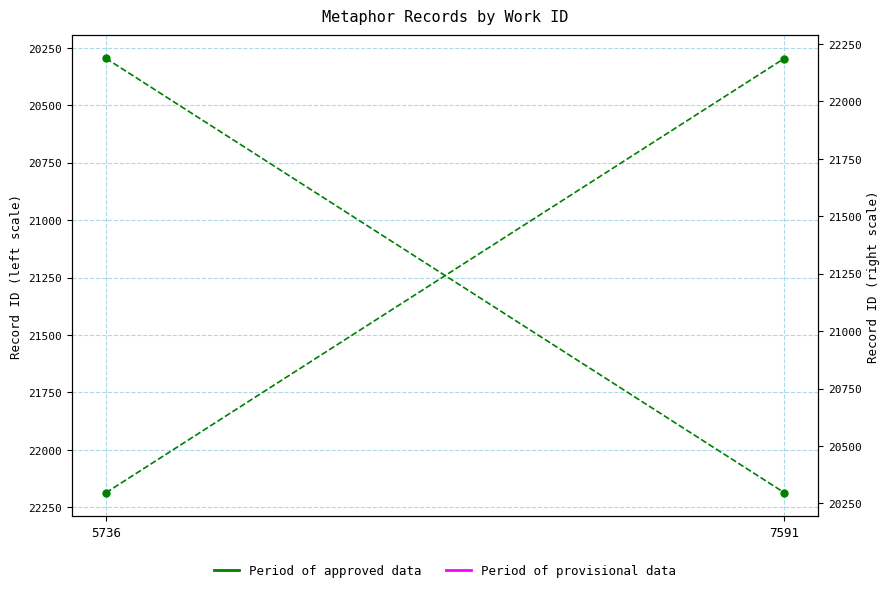

Approximately how many times larger is the value at 7591 compared to 5736?

1.1